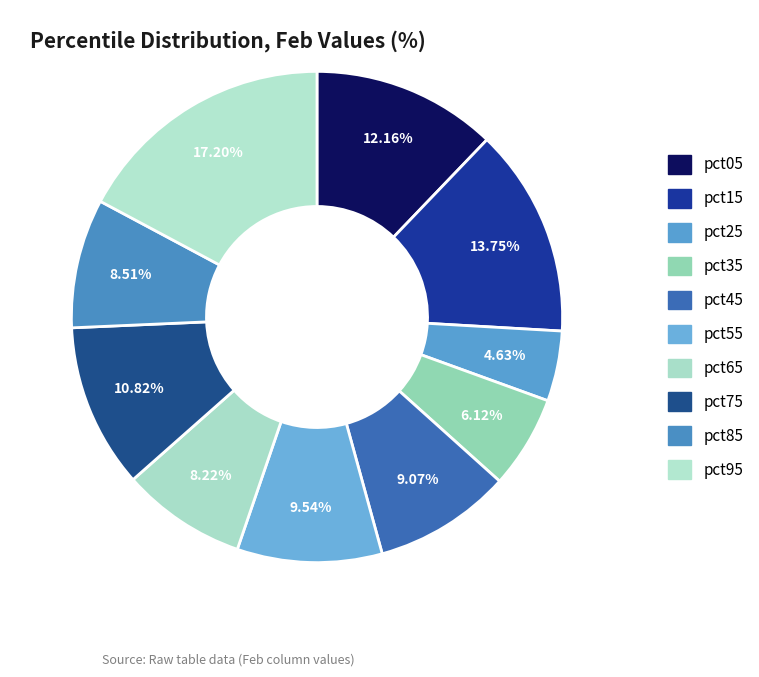

Which slice is the largest?

pct95